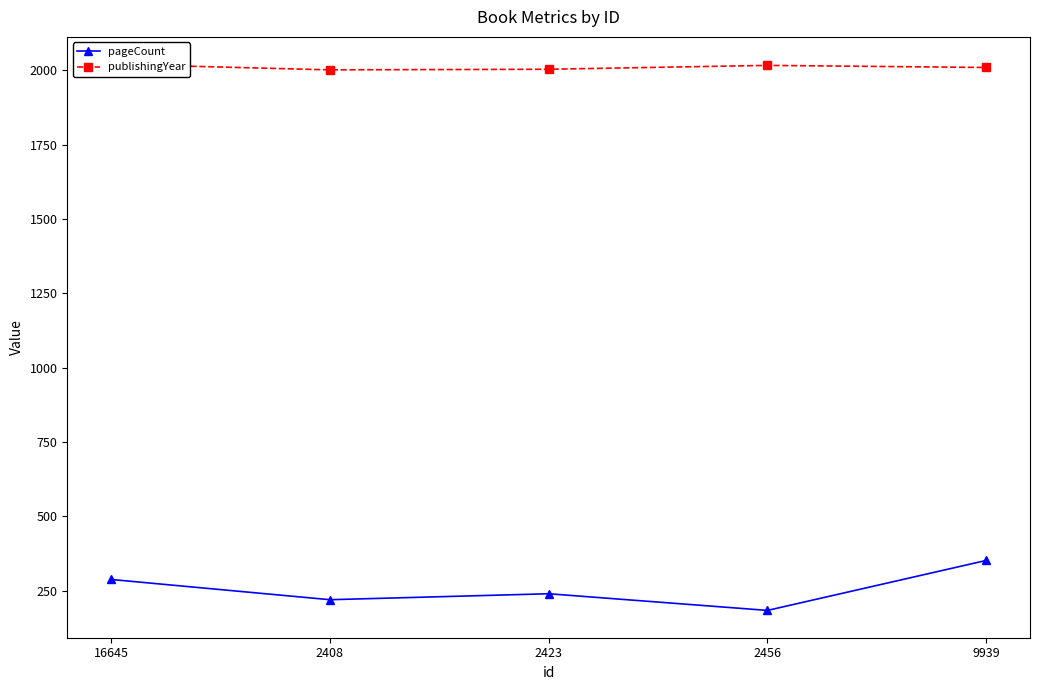

Reading left to right, list all the values displayed in this chart.

pageCount: 16645=288	2408=220	2423=240	2456=184	9939=352
publishingYear: 16645=2020	2408=2001	2423=2003	2456=2016	9939=2009